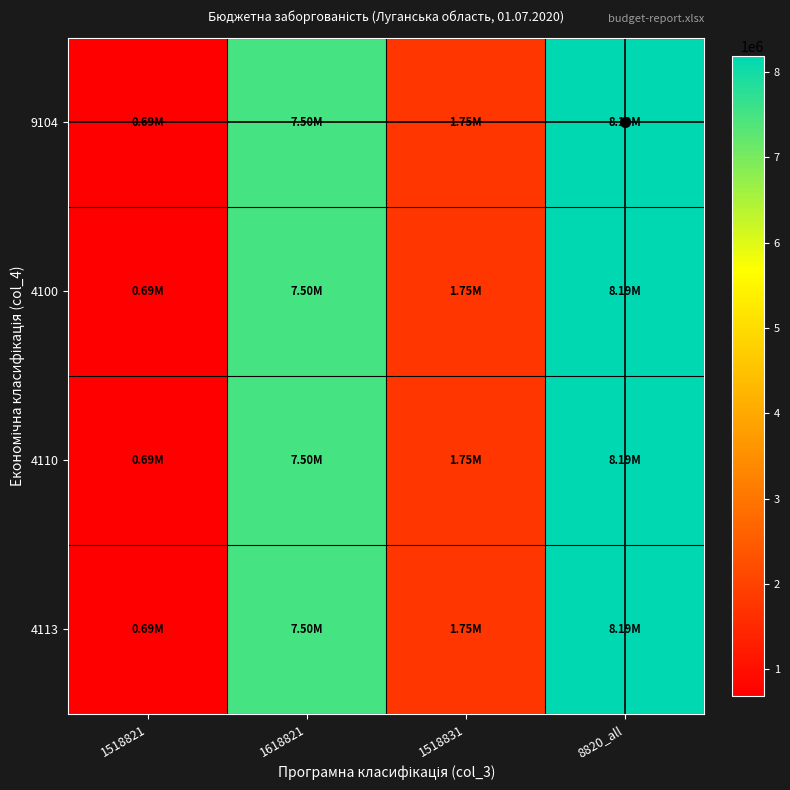

Reading left to right, what are all the values shown in this chart?

9104: 1518821=687089.9	1618821=7504734.5	1518831=1750000.0	8820_all=8191824.4
4100: 1518821=687089.9	1618821=7504734.5	1518831=1750000.0	8820_all=8191824.4
4110: 1518821=687089.9	1618821=7504734.5	1518831=1750000.0	8820_all=8191824.4
4113: 1518821=687089.9	1618821=7504734.5	1518831=1750000.0	8820_all=8191824.4